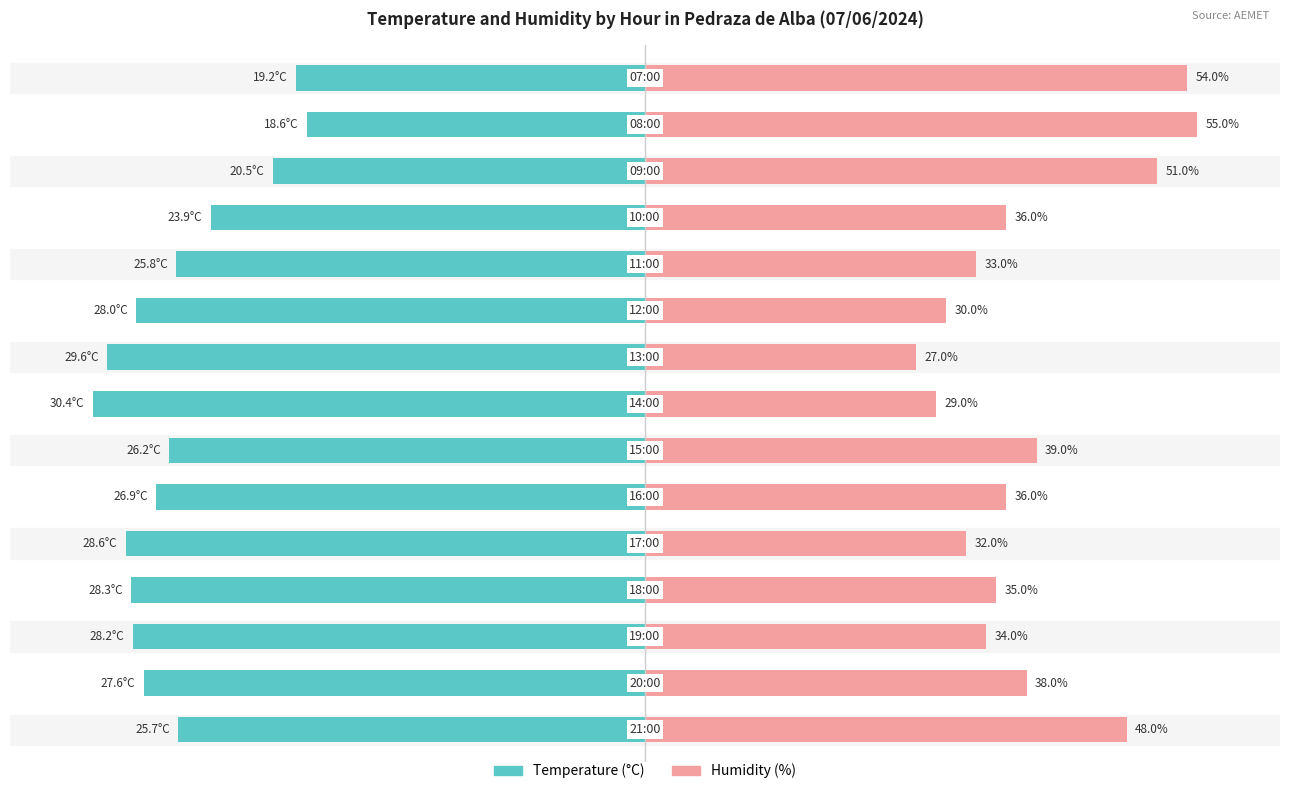

Are the bars horizontal?

Yes